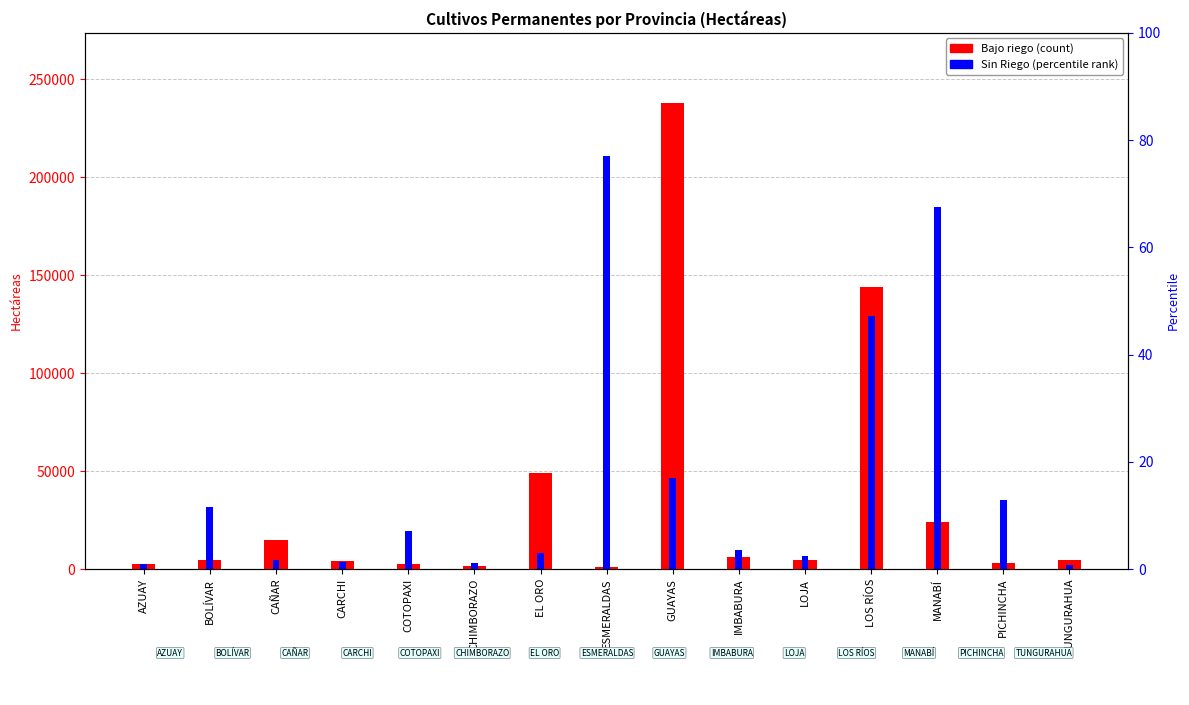

What position from the left is CAÑAR?

3